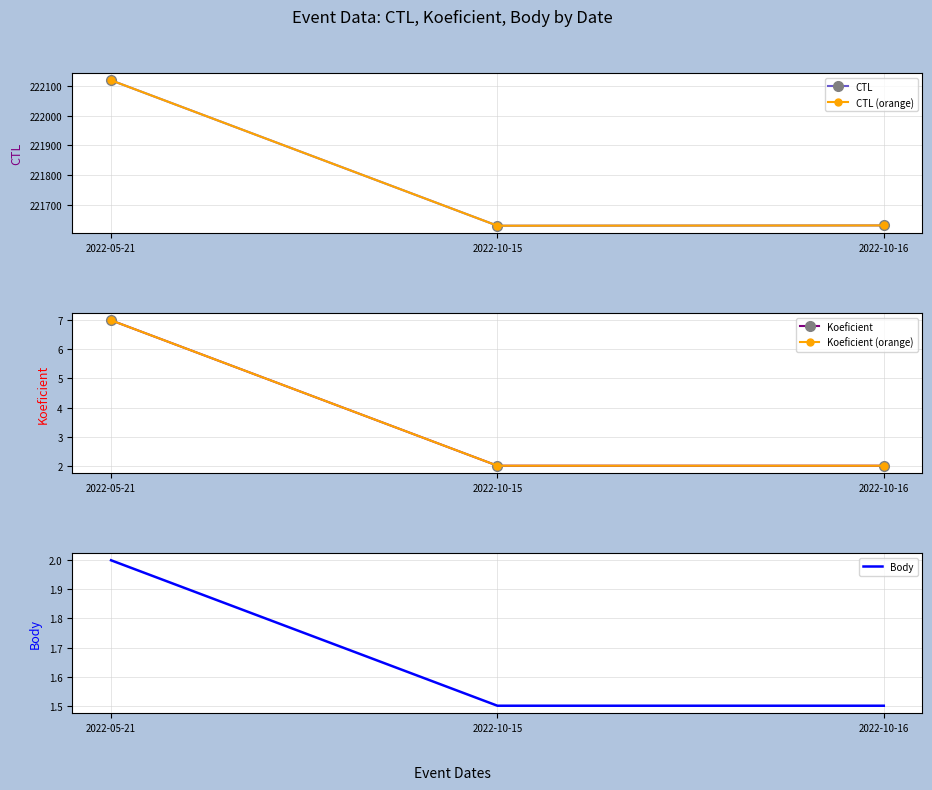

List the labels in order of Koeficient value, smallest first.

2022-10-15, 2022-10-16, 2022-05-21